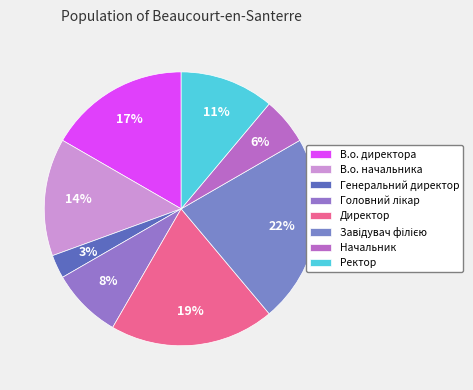

To the nearest percent, what percentage of the pie is Ректор?

11%